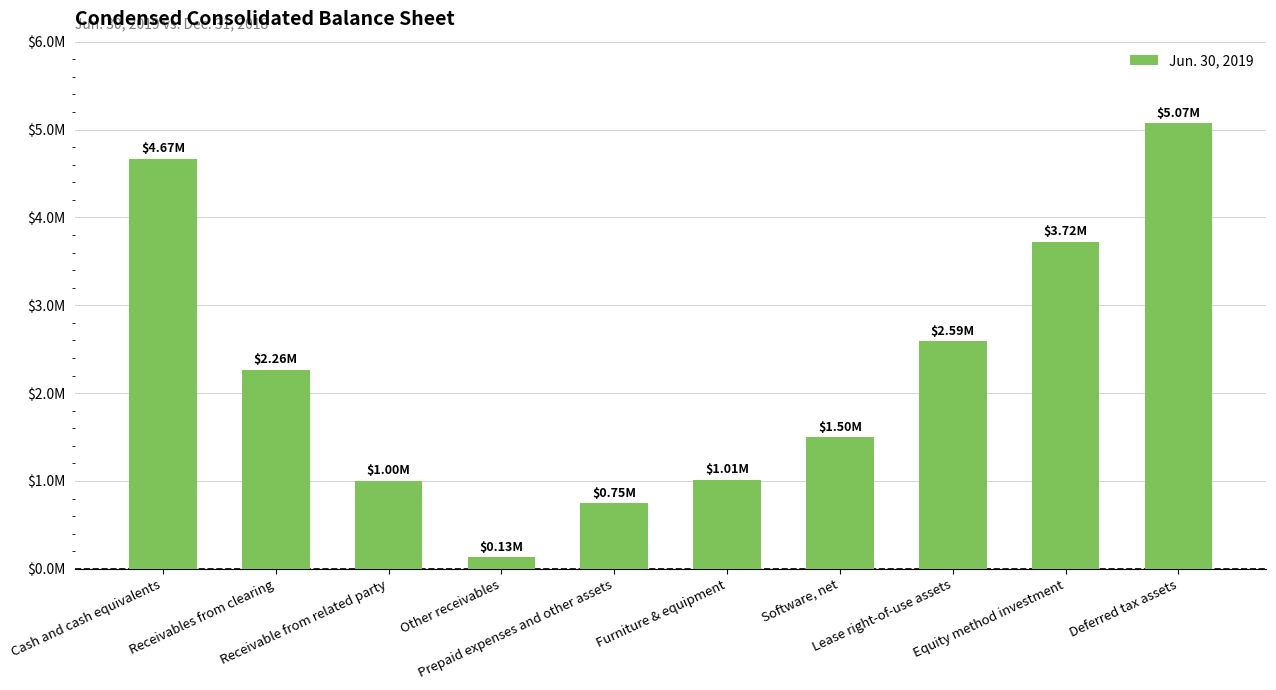

Which has a higher value, Equity method investment or Furniture & equipment?

Equity method investment